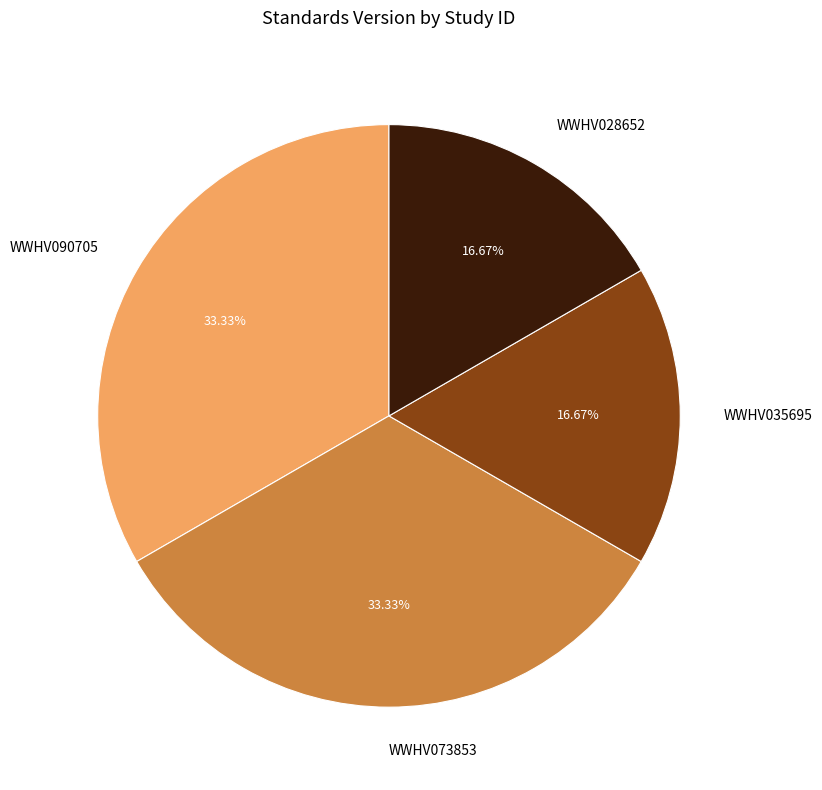

How many slices are in this pie chart?

4